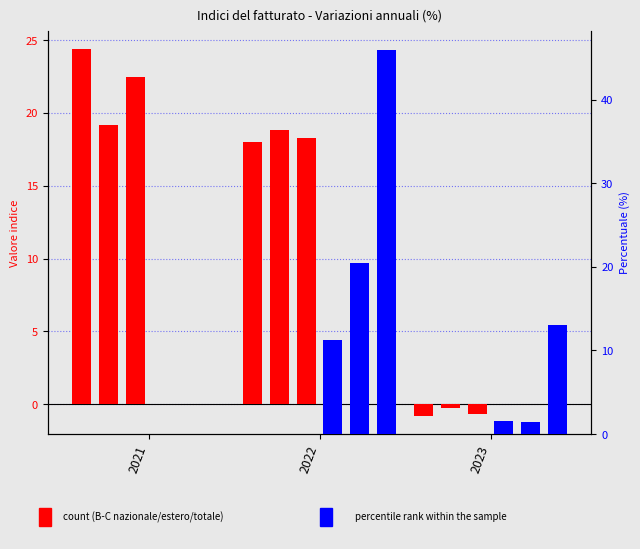

Where does the B-C nazionale series first go above 18?

2021